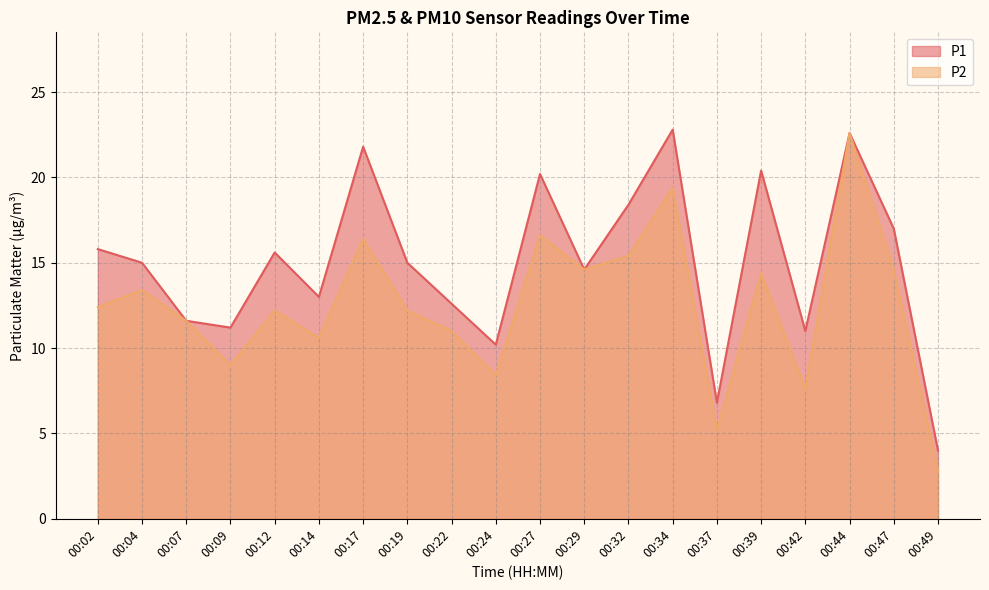

Rank the series by their maximum value, from lowest to highest.

P2, P1